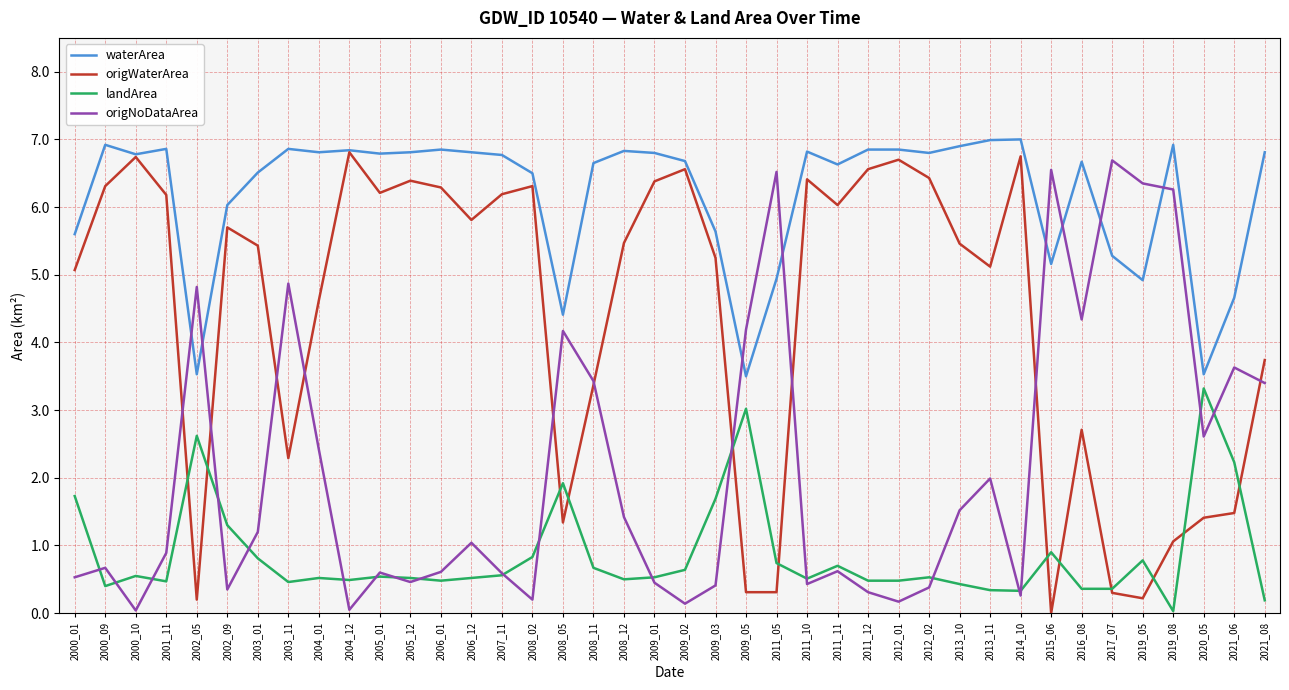

How many lines are shown in the chart?

4